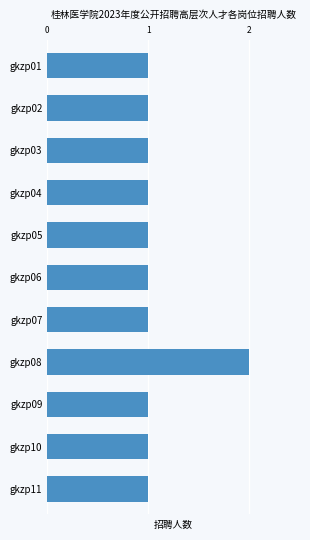

Reading bottom to top, what are all the values shown in this chart?

gkzp11=1	gkzp10=1	gkzp09=1	gkzp08=2	gkzp07=1	gkzp06=1	gkzp05=1	gkzp04=1	gkzp03=1	gkzp02=1	gkzp01=1